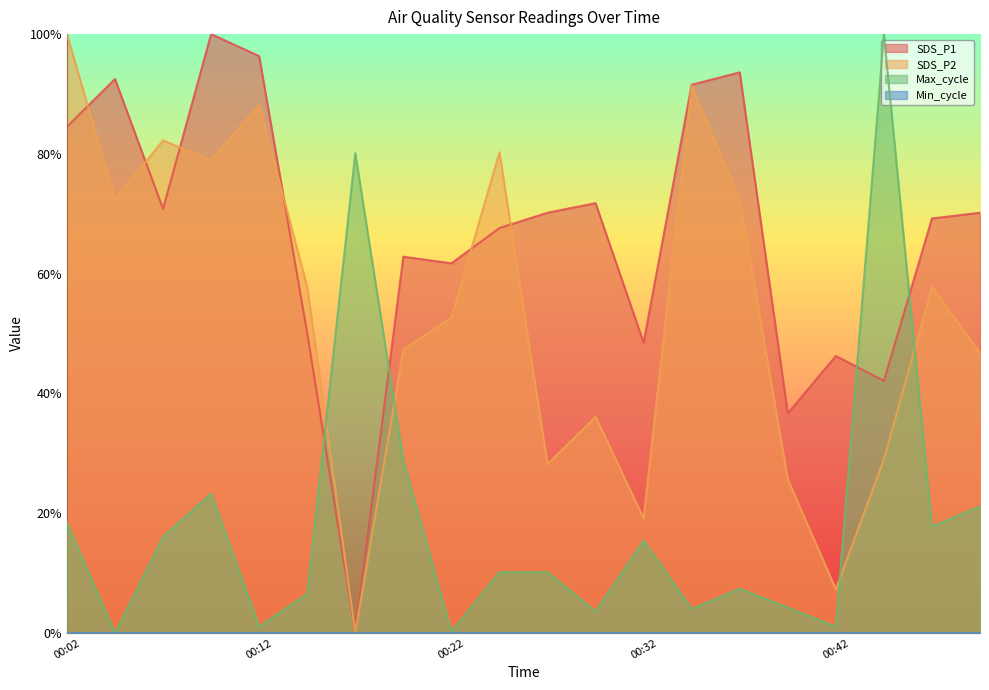

Is the value of SDS_P2 at 00:20 greater than the value of SDS_P1 at 00:30?

No